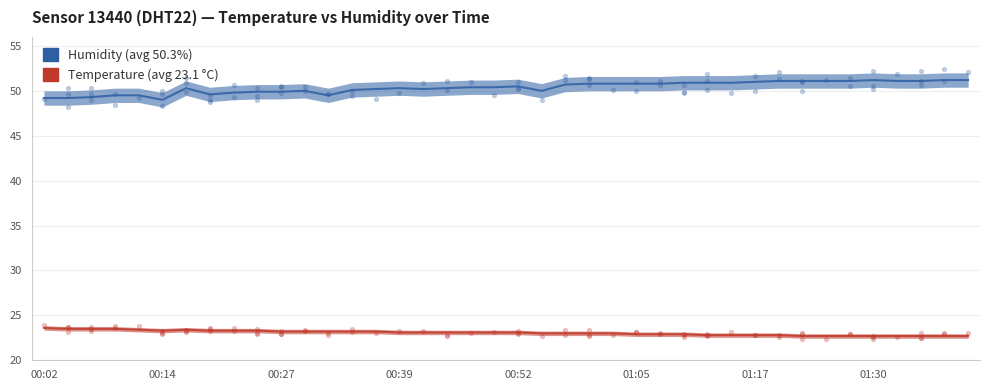

Is the value of humidity at 00:22 greater than the value of temperature at 01:40?

Yes